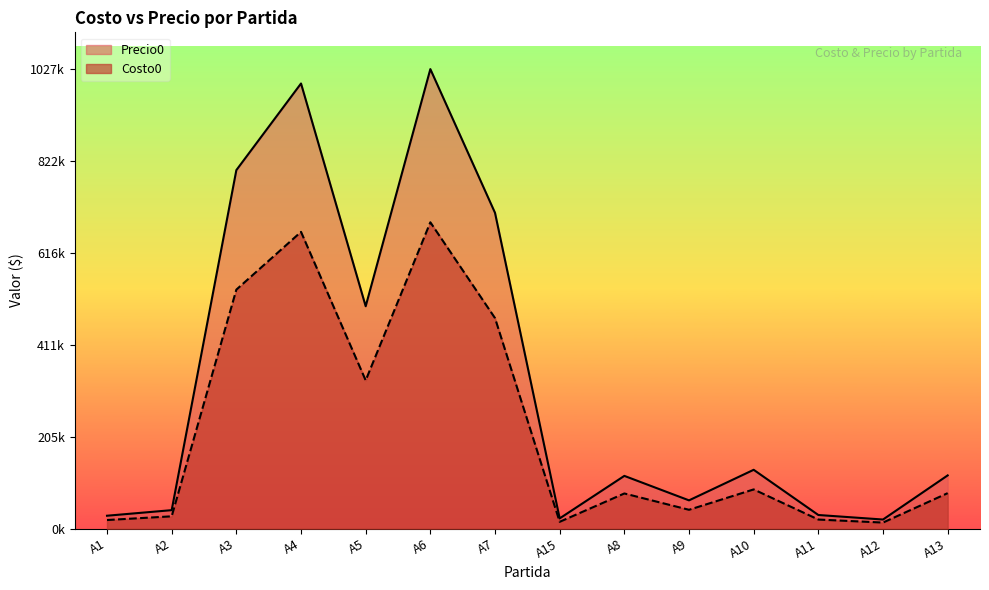

Which series has the largest total across all categories?

Precio0